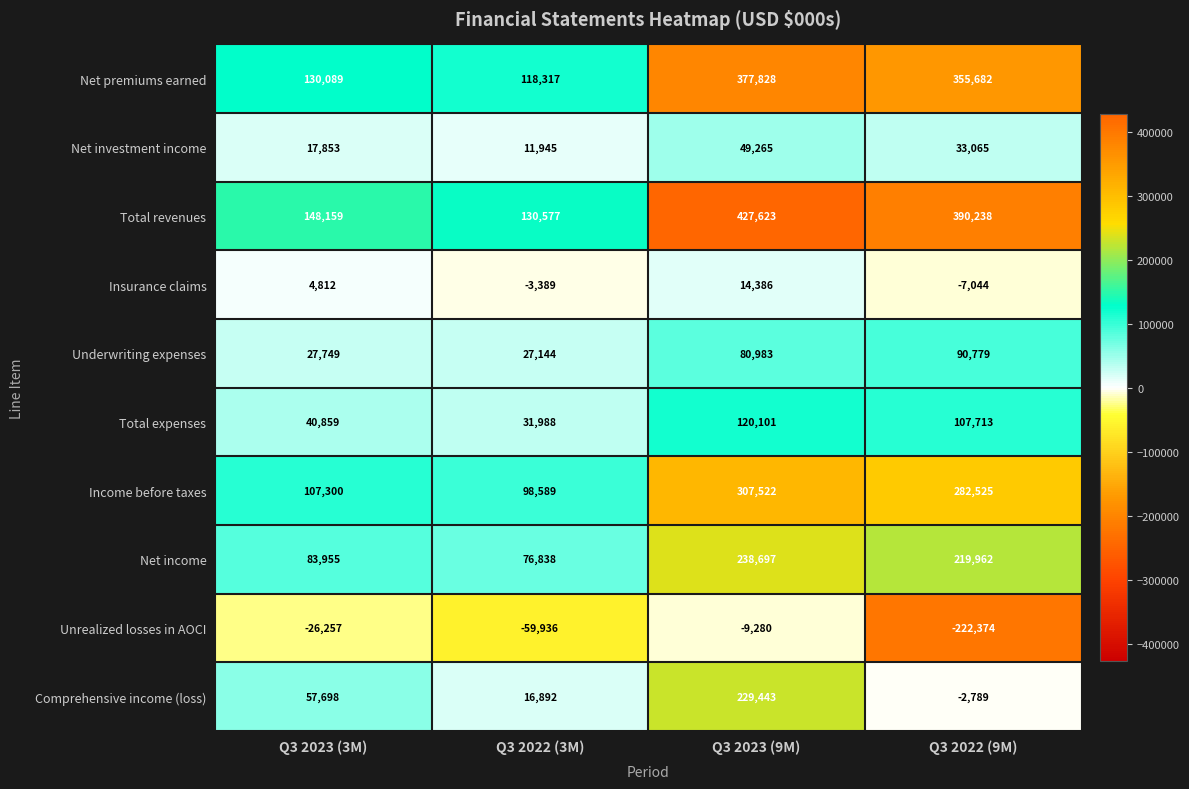

Where does the Net investment income series first go above 33065?

Q3 2023 (9M)